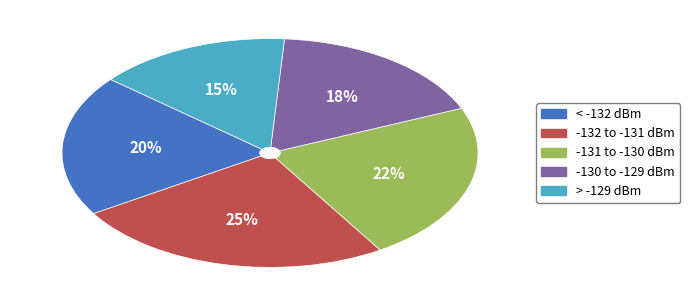

Is there a majority slice in this chart?

No